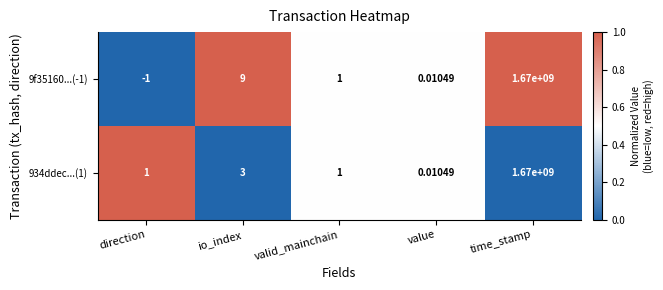

At how many categories does at least one series exceed 0?

5